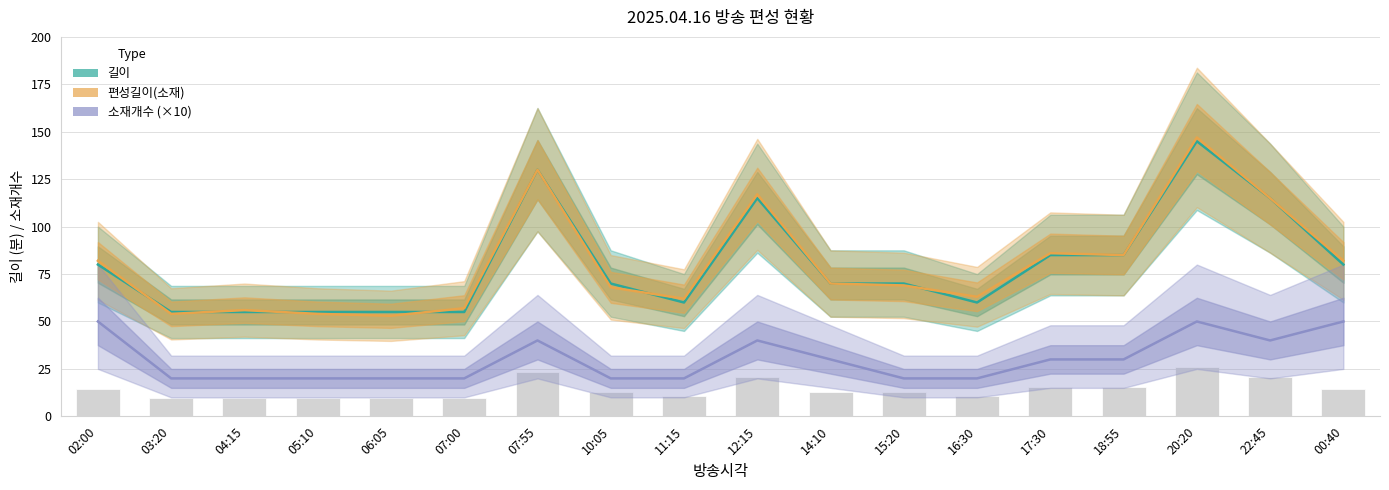

Which series has the widest spread of values?

편성길이(소재)